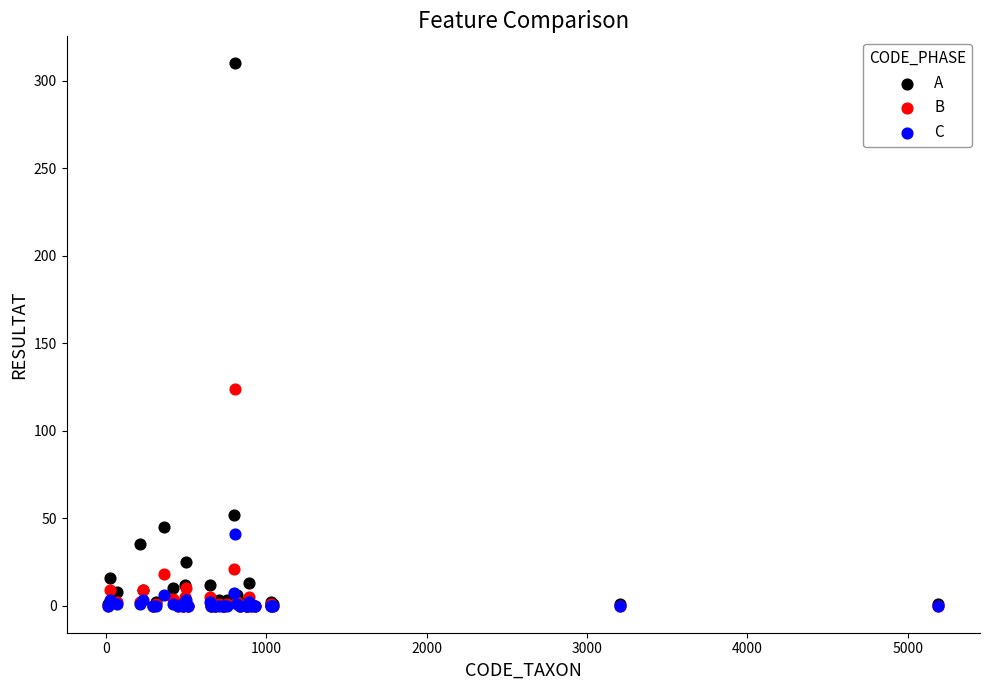

In the A series, what Y value is closest to 155?

52